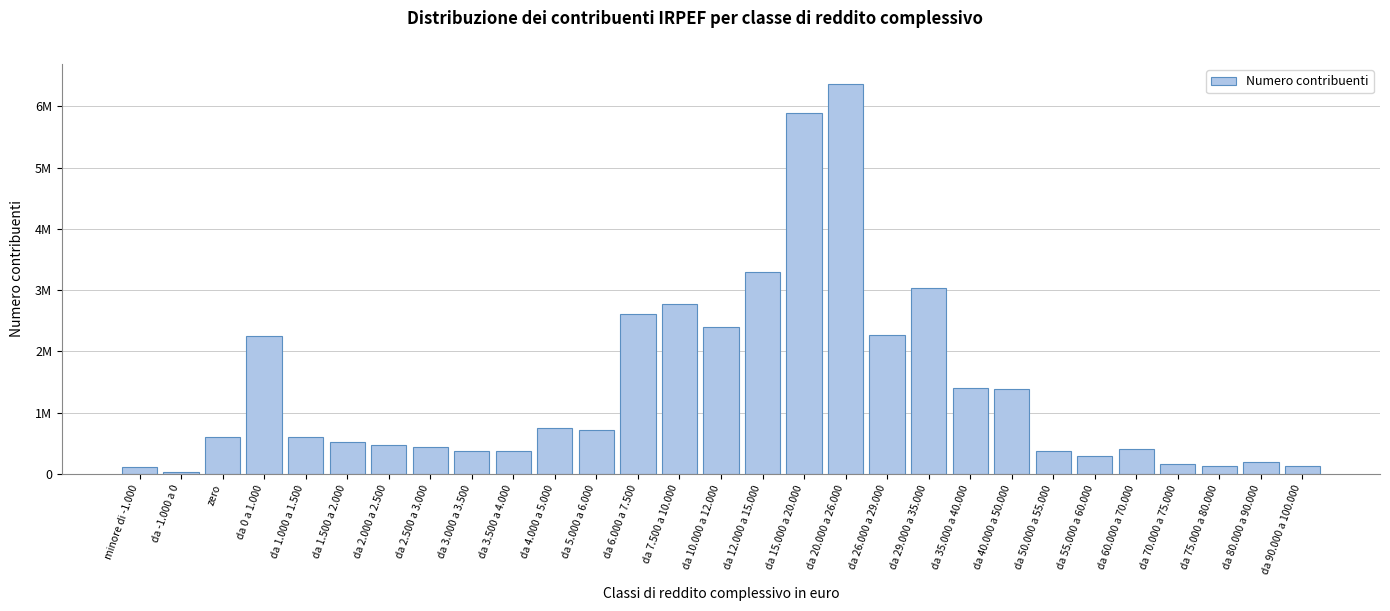

Does the chart contain any negative values?

No